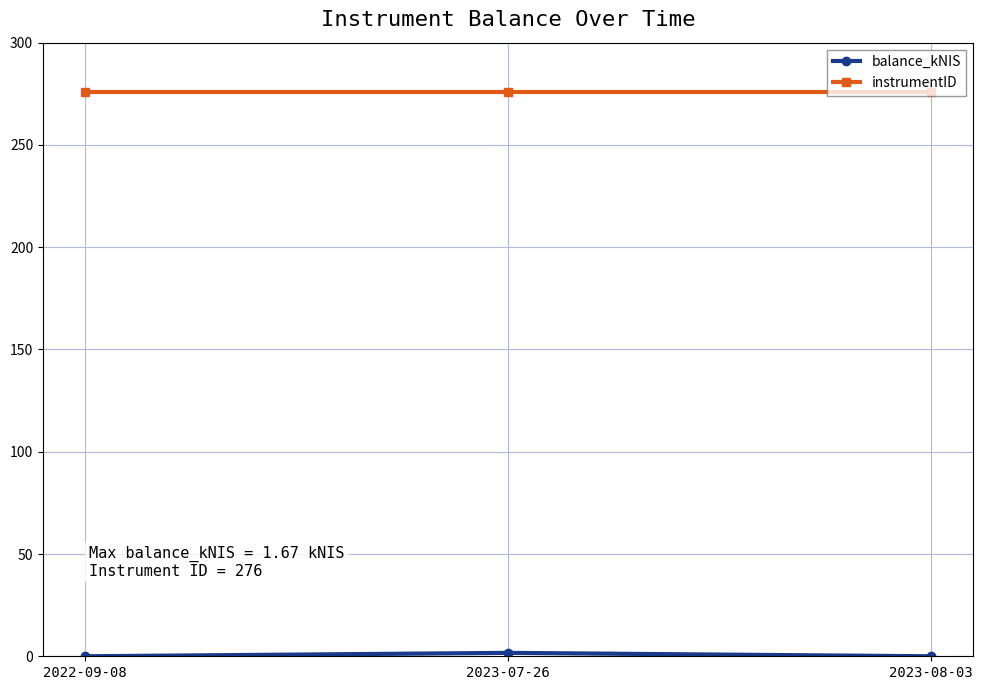

What is the label of the 1st point from the right?

2023-08-03